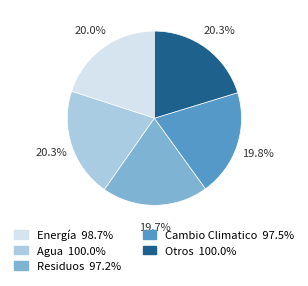

Combined, do Cambio Climatico and Agua account for over 50%?

No